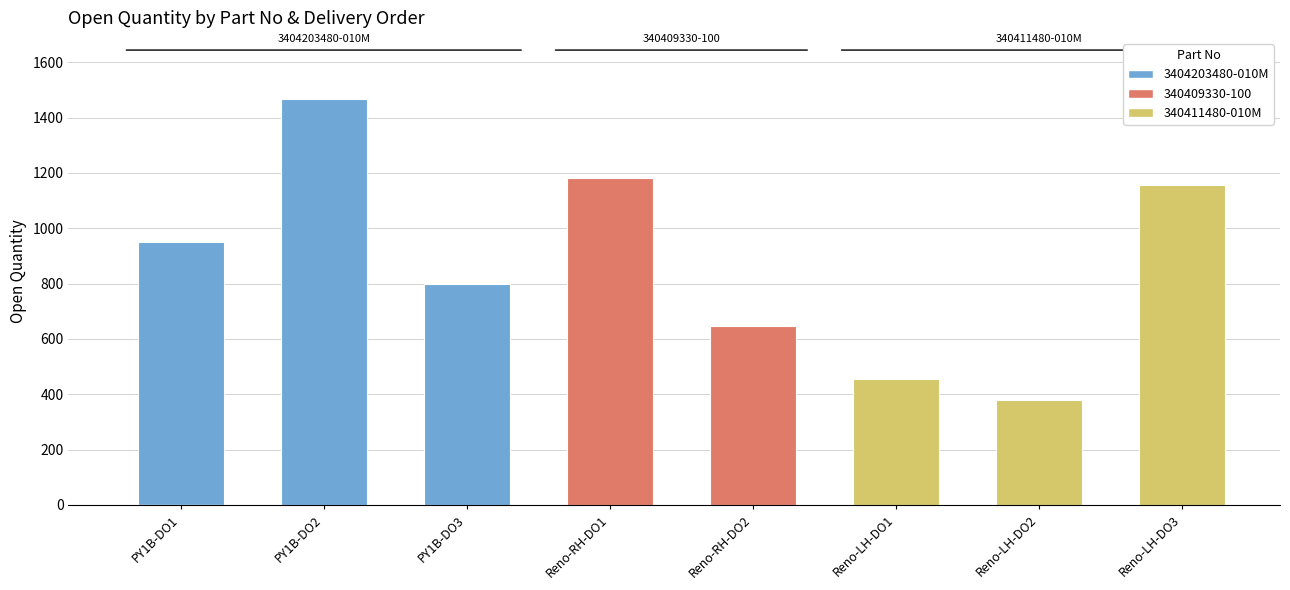

At which label is the value closest to 923?

PY1B-DO1